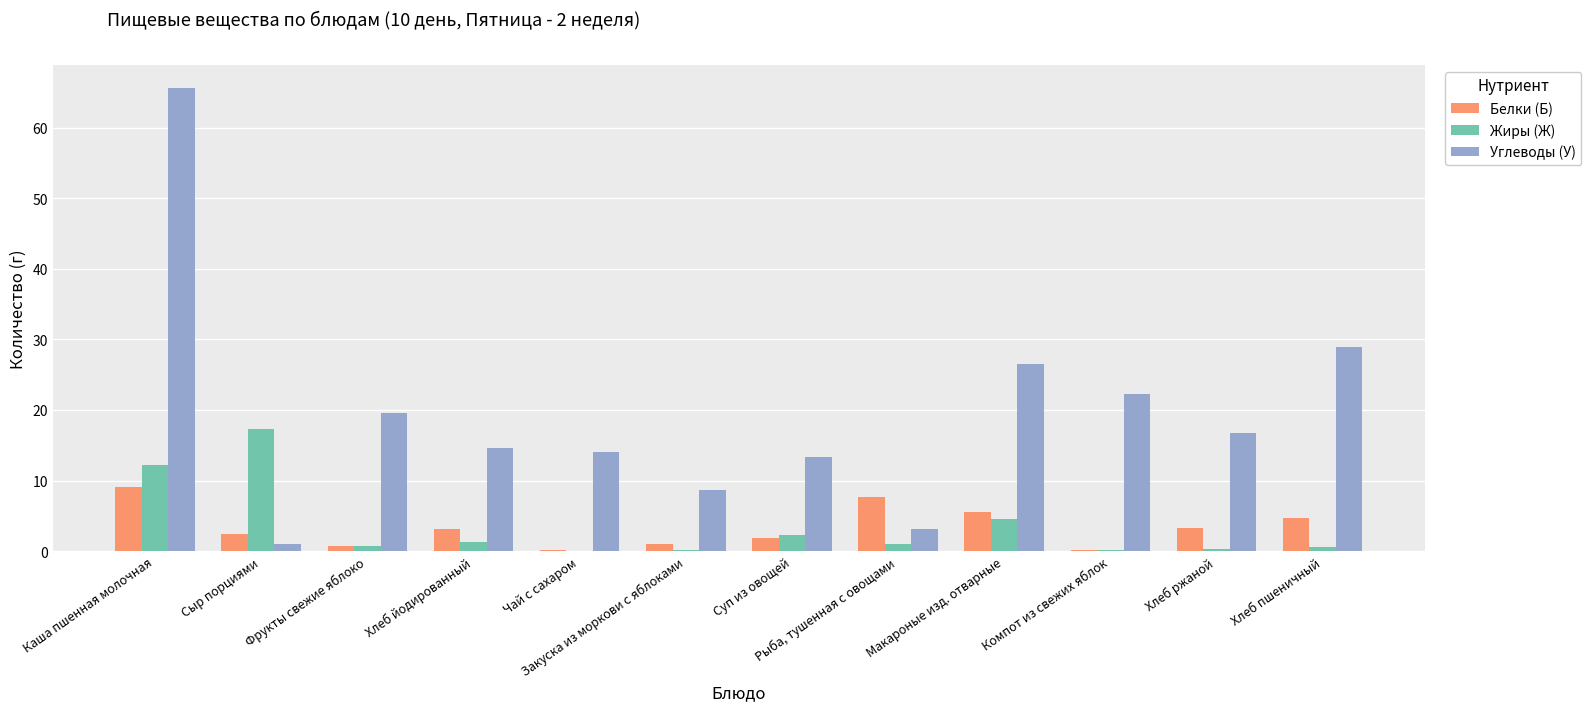

Which series changed the most between Фрукты свежие яблоко and Рыба, тушенная с овощами?

Углеводы (У)